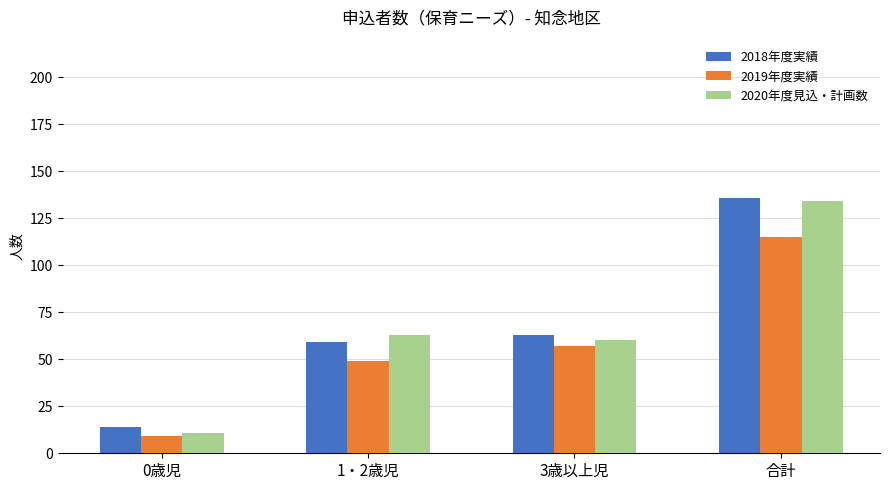

Reading right to left, what are all the values shown in this chart?

2018年度実績: 136	63	59	14
2019年度実績: 115	57	49	9
2020年度見込・計画数: 134	60	63	11